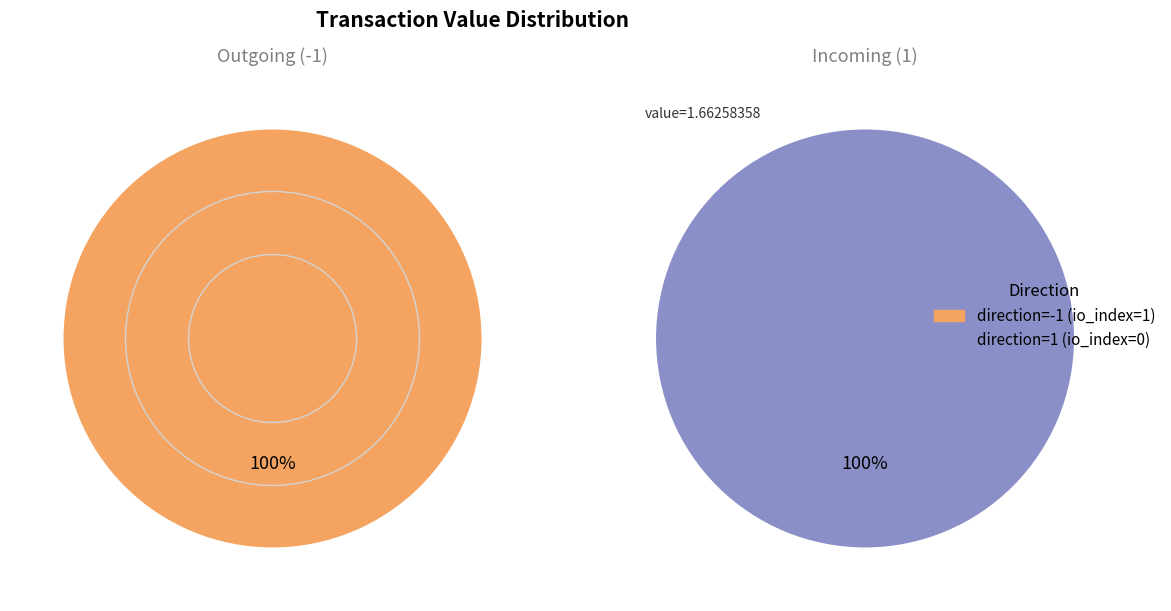

To the nearest percent, what is the difference between the direction=1 (io_index=0) and direction=-1 (io_index=1) slice percentages?

100%